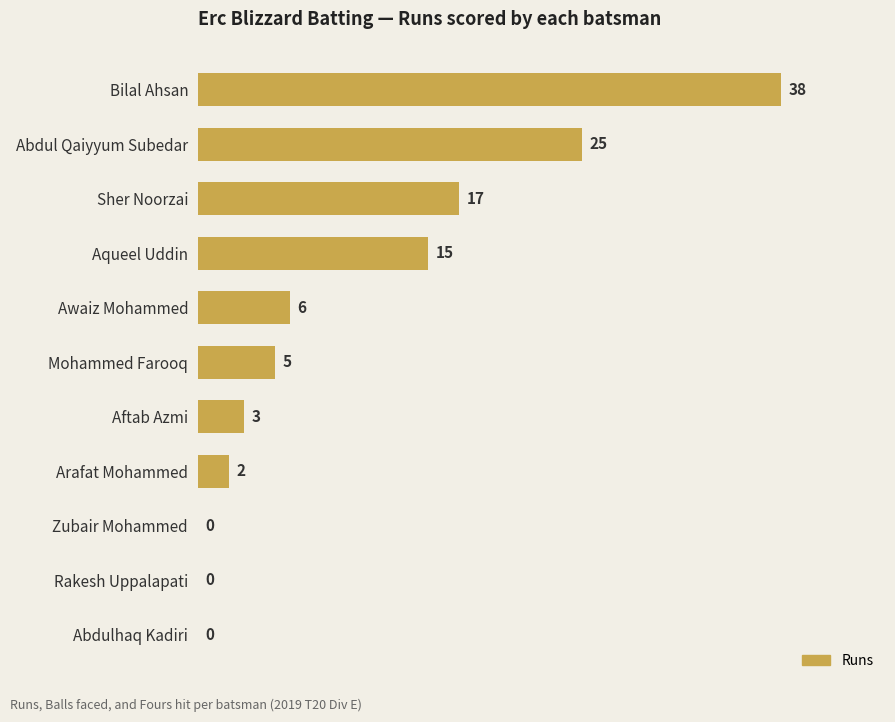

The value at Aftab Azmi is 3. True or false?

True